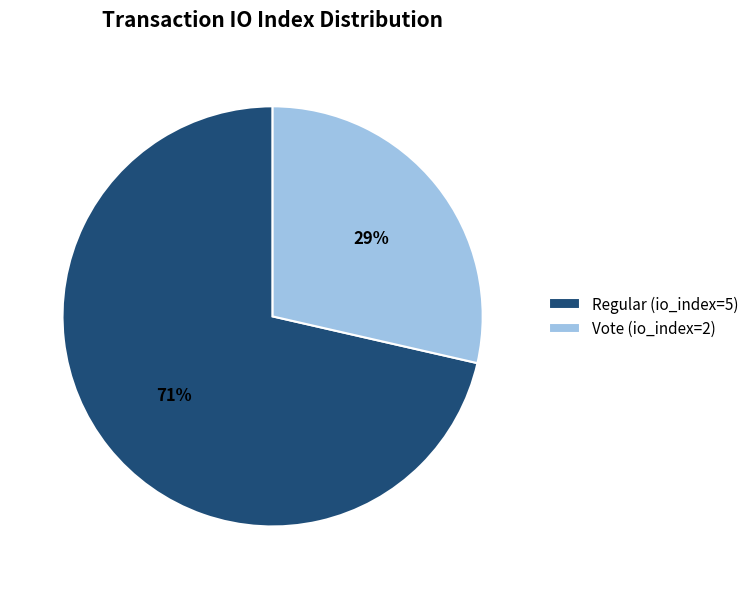

Is it true that Vote (io_index=2) is 29% of the pie?

True